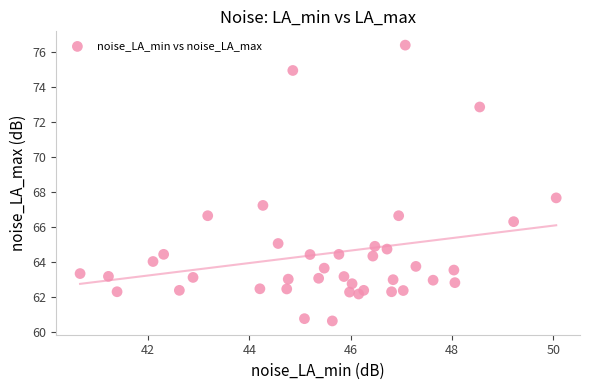

What is the range of X values (max minus min)?

9.4